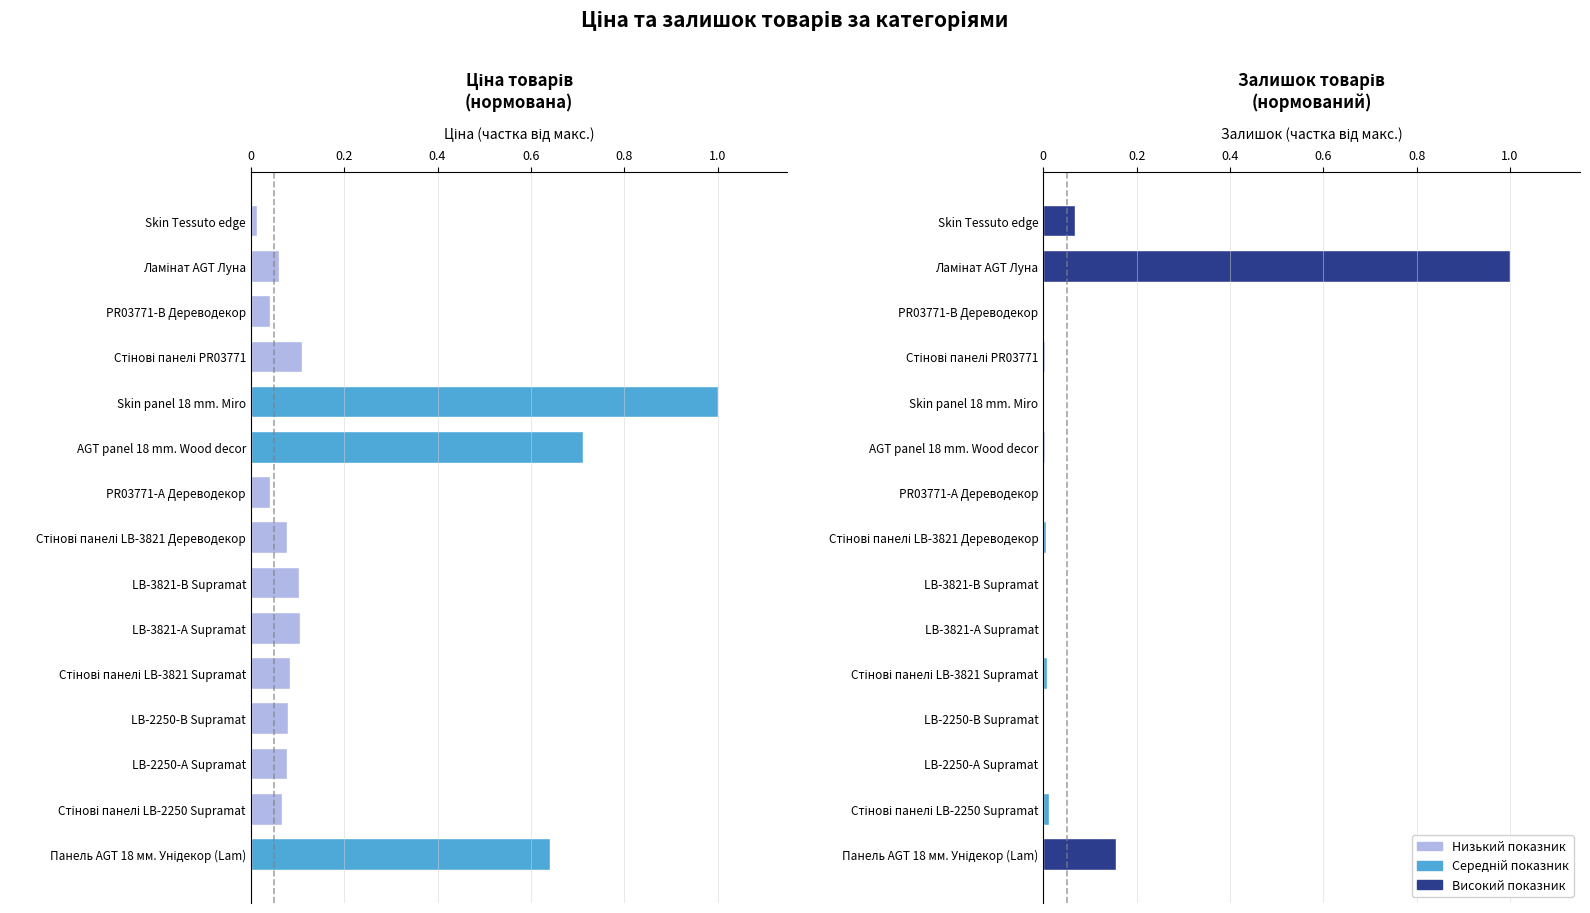

Between PR03771-А Дереводекор and Skin Tessuto edge, which is larger?

PR03771-А Дереводекор